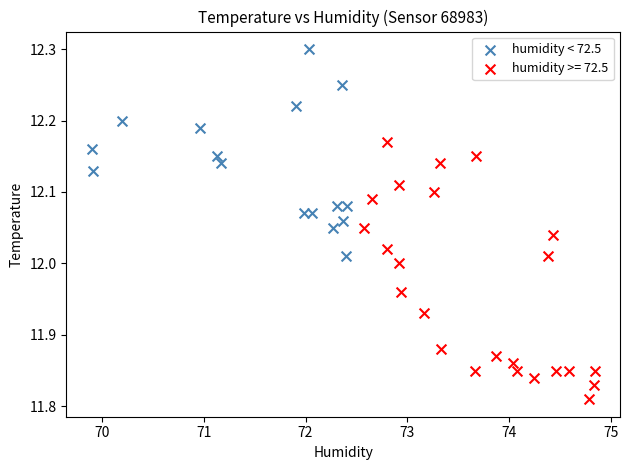

Which series reaches the maximum Y coordinate?

humidity < 72.5